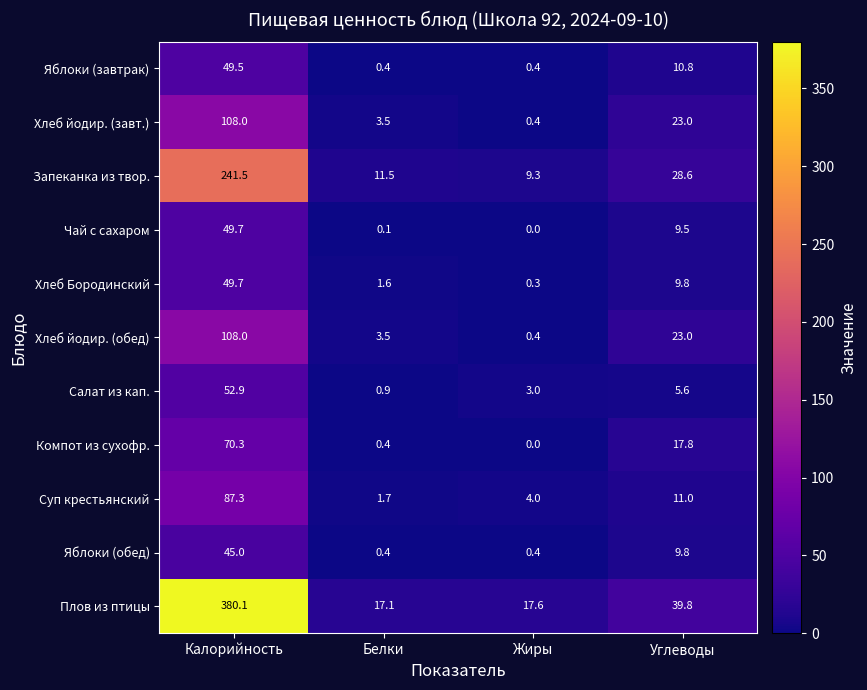

Is it true that Запеканка из твор. equals 28.6 at Углеводы?

True